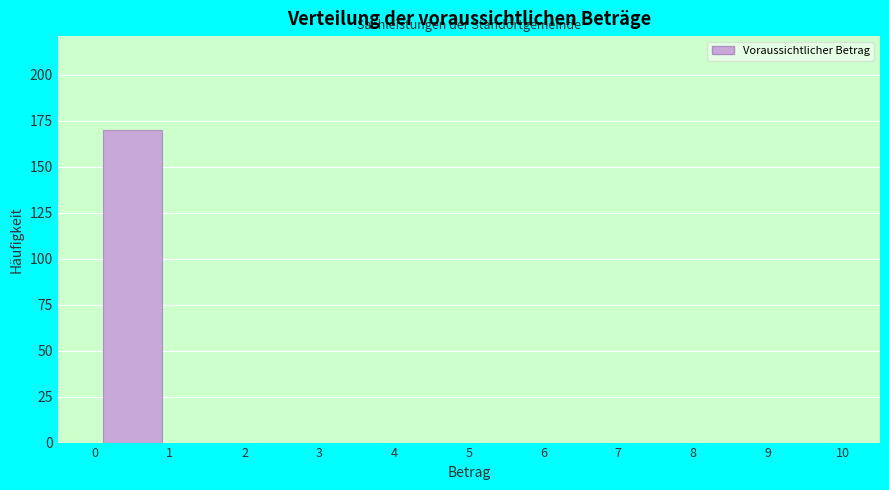

Reading left to right, transcribe this chart: for each bar, give the range it covers on the x-axis and its height. The values are not printed on the chart, so give them approximately, as read against the axis.

0 to 1: 170
1 to 2: 0
2 to 3: 0
3 to 4: 0
4 to 5: 0
5 to 6: 0
6 to 7: 0
7 to 8: 0
8 to 9: 0
9 to 10: 0